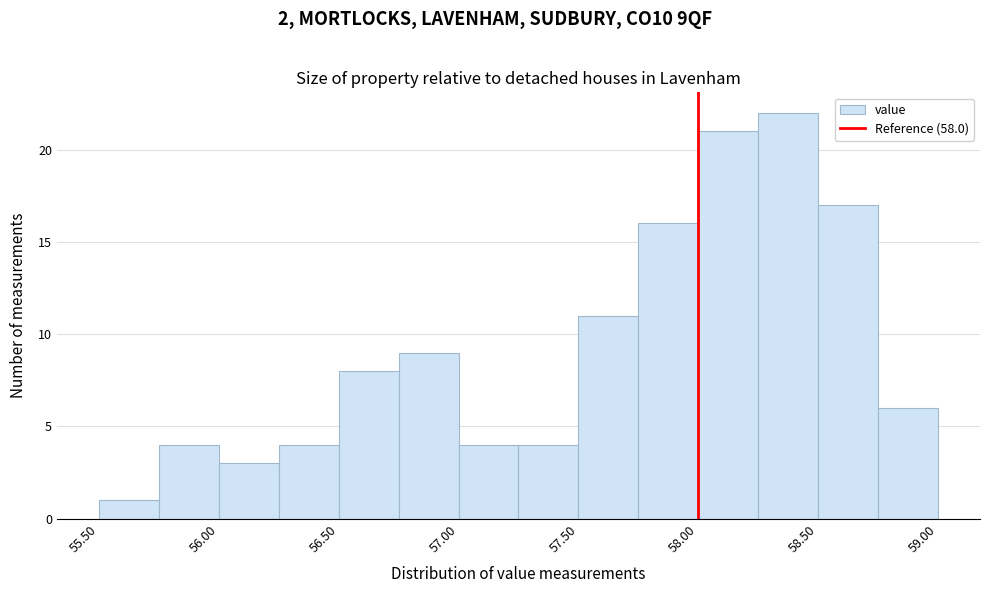

Reading left to right, transcribe this chart: for each bar, give the range it covers on the x-axis and its height. The values are not printed on the chart, so give them approximately, as read against the axis.

55.50 to 55.75: 1
55.75 to 56.00: 4
56.00 to 56.25: 3
56.25 to 56.50: 4
56.50 to 56.75: 8
56.75 to 57.00: 9
57.00 to 57.25: 4
57.25 to 57.50: 4
57.50 to 57.75: 11
57.75 to 58.00: 16
58.00 to 58.25: 21
58.25 to 58.50: 22
58.50 to 58.75: 17
58.75 to 59.00: 6